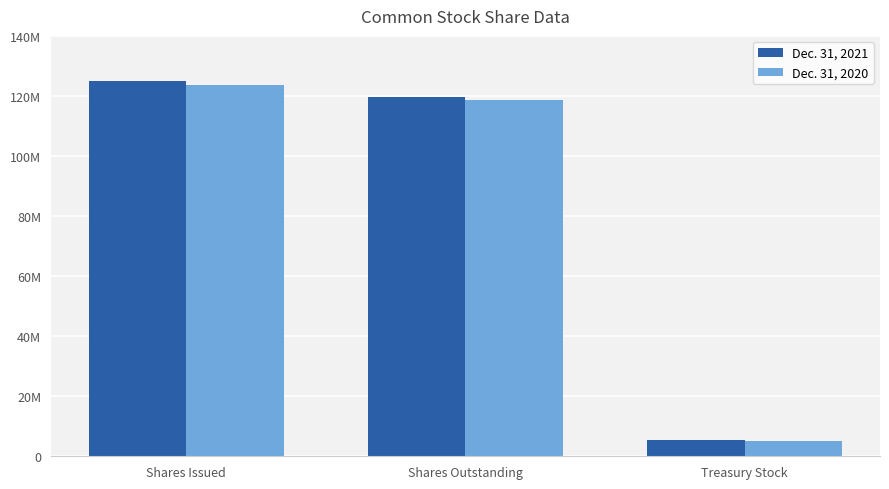

Does the chart contain stacked bars?

No